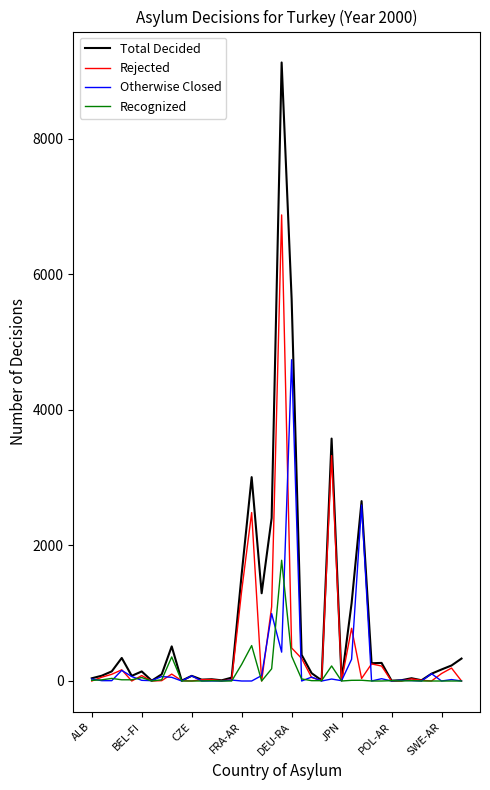

Which series has the widest spread of values?

Total Decided